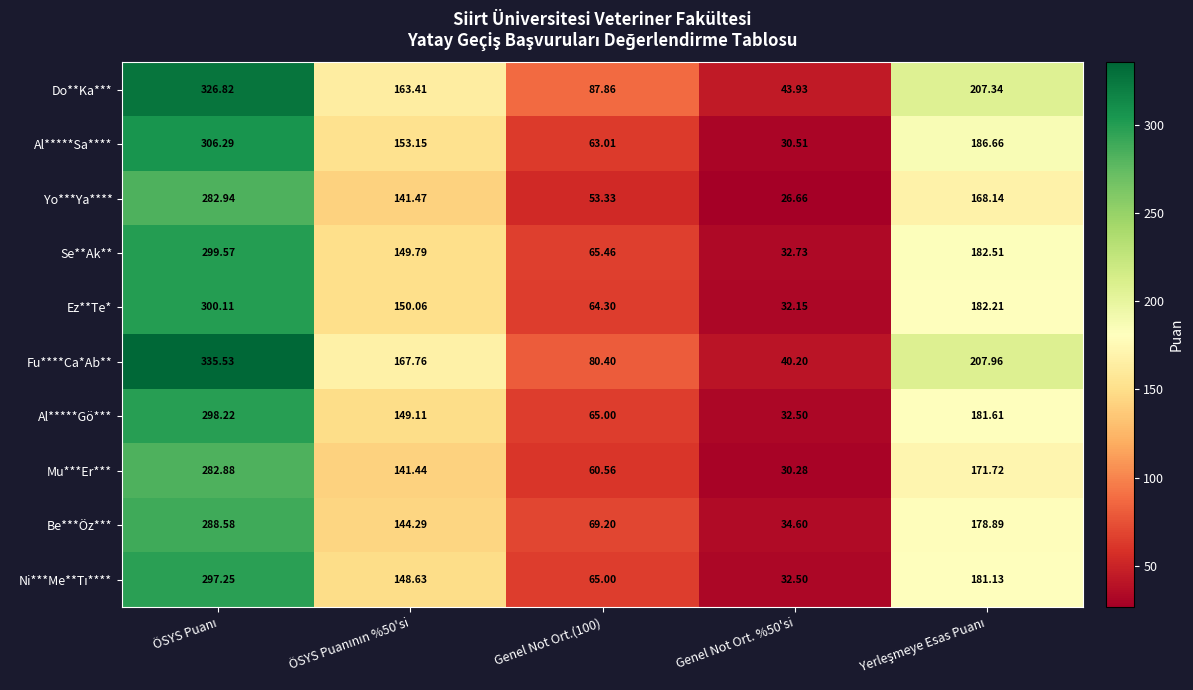

Which series has the widest spread of values?

Fu****Ca*Ab**